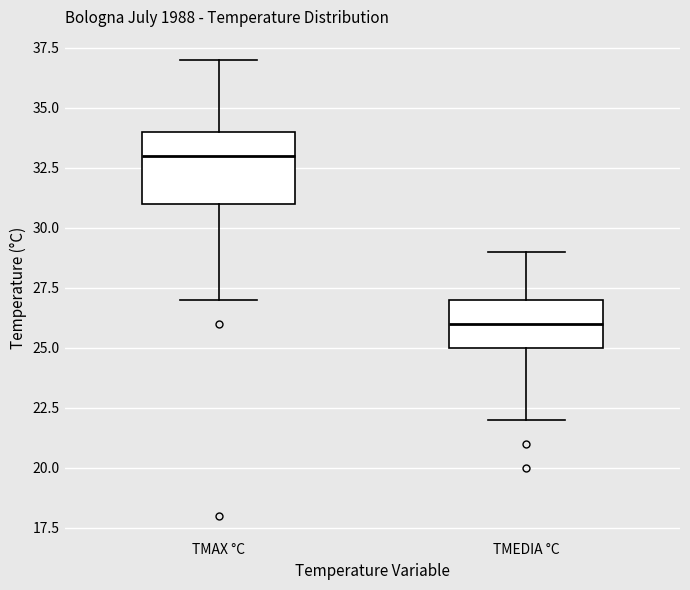

Where does the lower whisker of the box for TMAX °C end on the y-axis? The values are not printed on the chart, so give them approximately, as read against the axis.

27